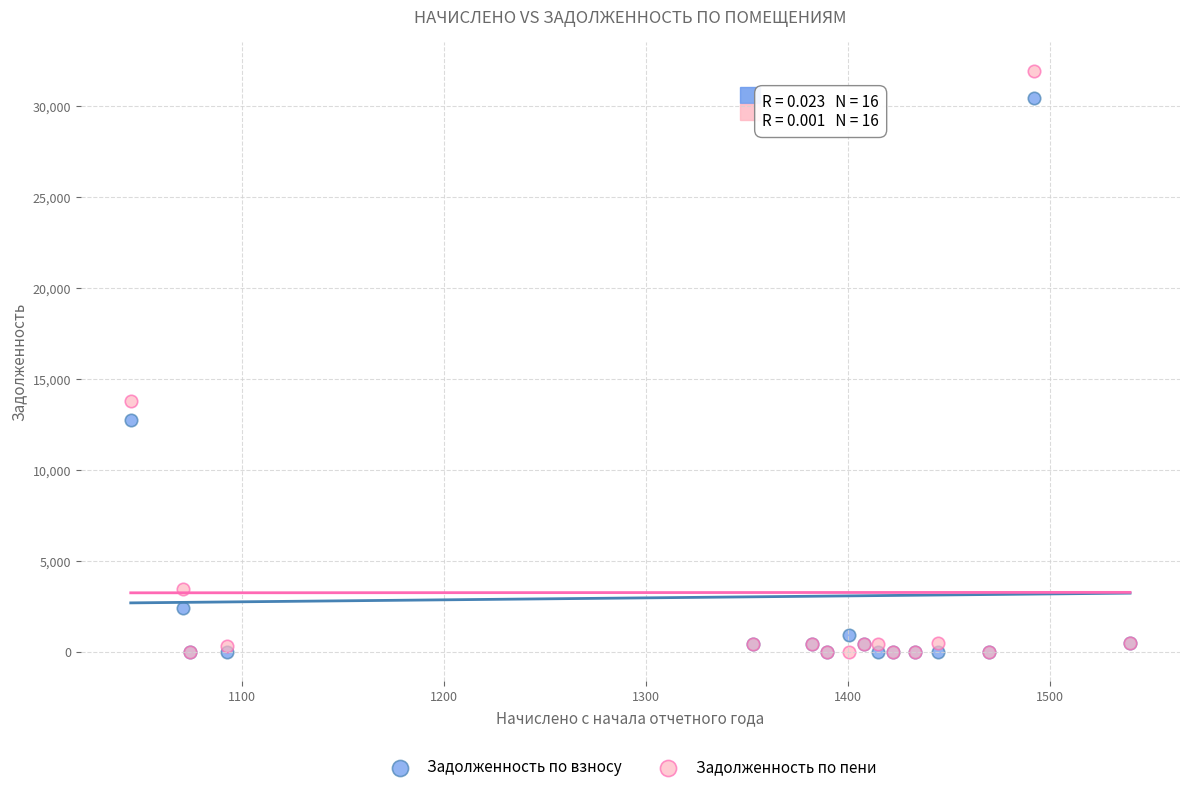

Across all series, what Y value is closest to 15962?

13811.1